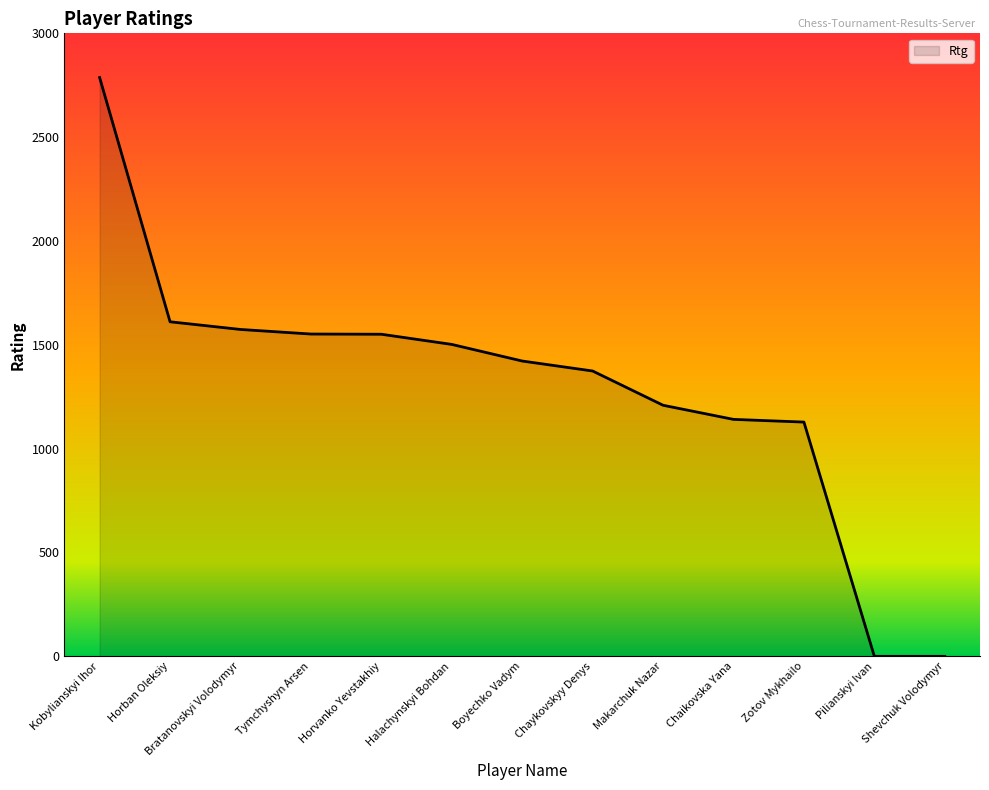

What is the sum of all values?

16851